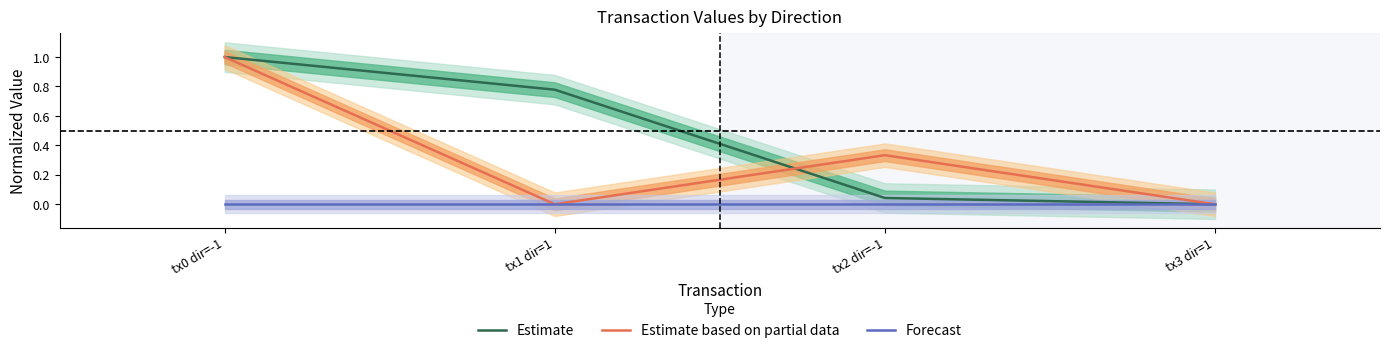

In Estimate based on partial data, how many points are lower than both neighbors (excluding endpoints)?

1